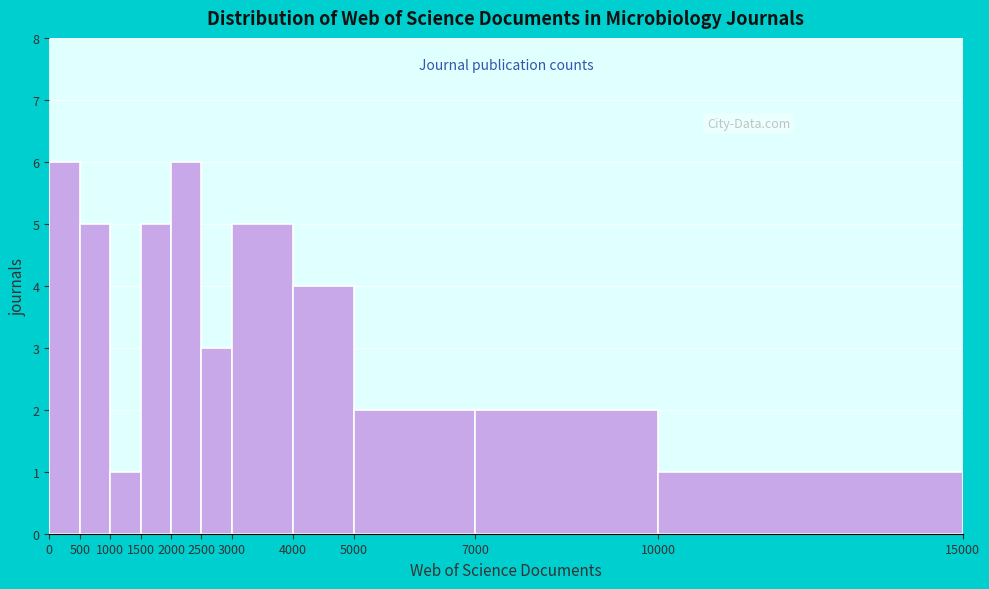

Reading left to right, list every bar in this chart as the range it spans on the x-axis followed by its height. The values are not printed on the chart, so give them approximately, as read against the axis.

0 to 500: 6
500 to 1000: 5
1000 to 1500: 1
1500 to 2000: 5
2000 to 2500: 6
2500 to 3000: 3
3000 to 4000: 5
4000 to 5000: 4
5000 to 7000: 2
7000 to 10000: 2
10000 to 15000: 1